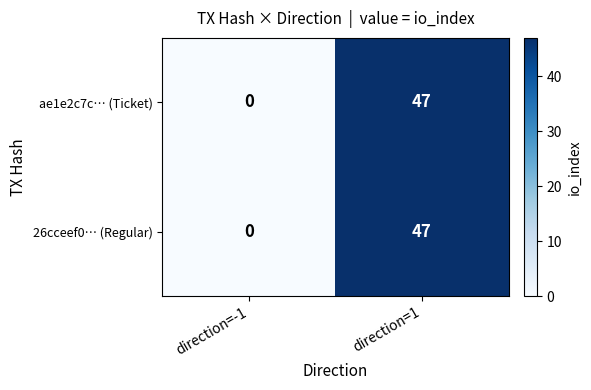

At which category is the sum across all series the highest?

direction=1